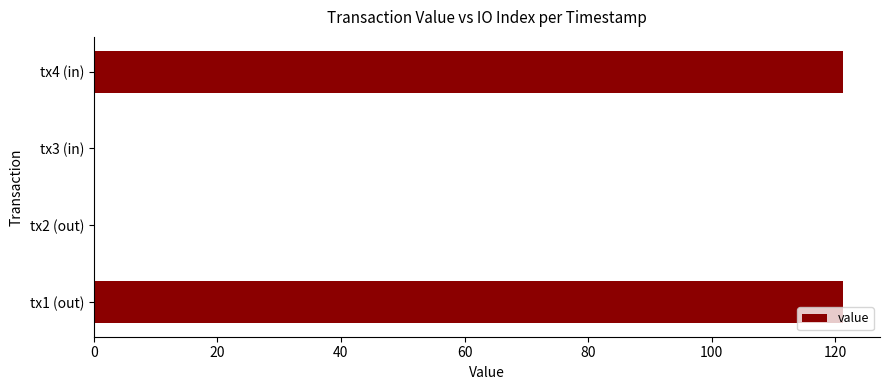

How many series are shown in this chart?

1